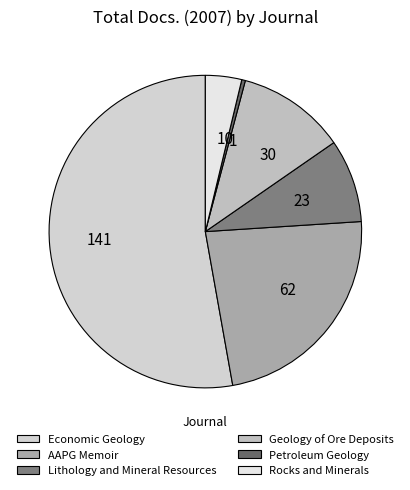

How many slices are in this pie chart?

6